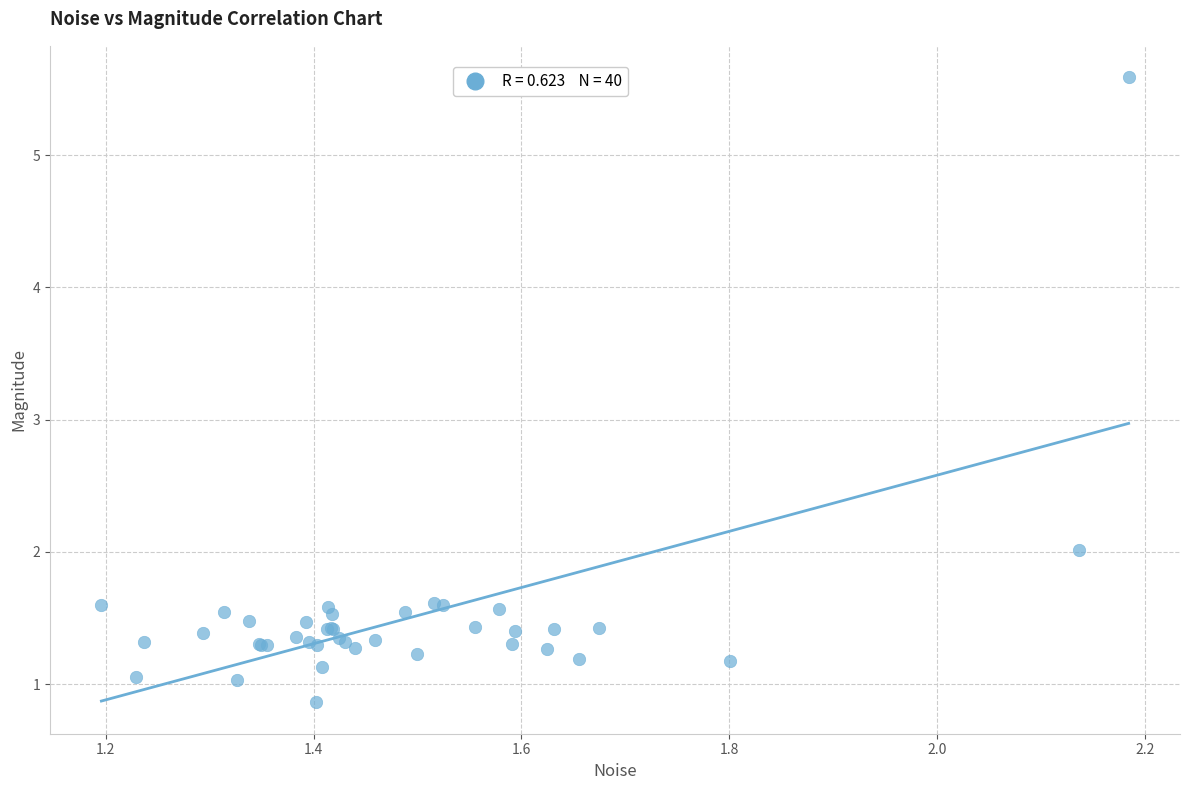

What Y value in the scatter plot is closest to 3?

2.0